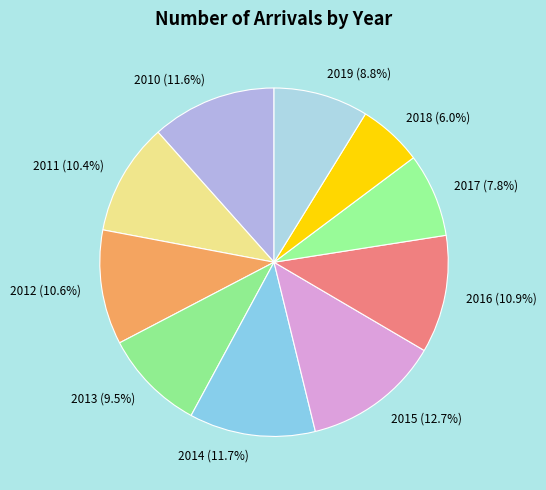

Which category has the smallest portion of the pie?

2018